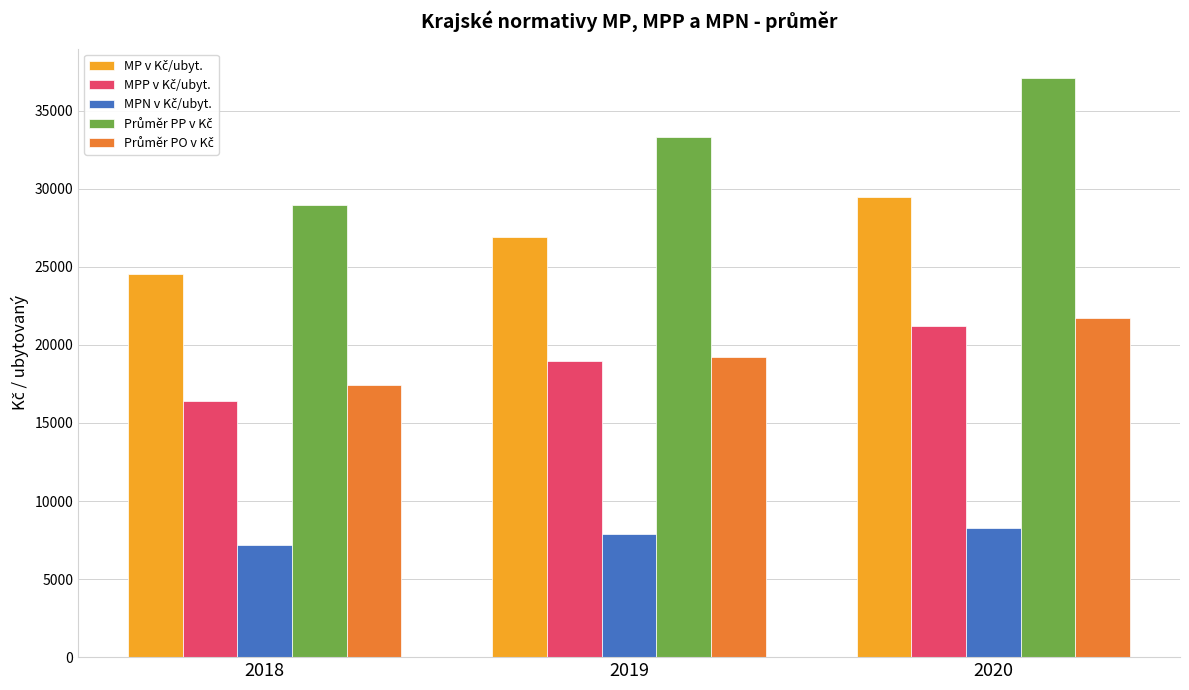

What is the total value across all series at 2018?

94523.7